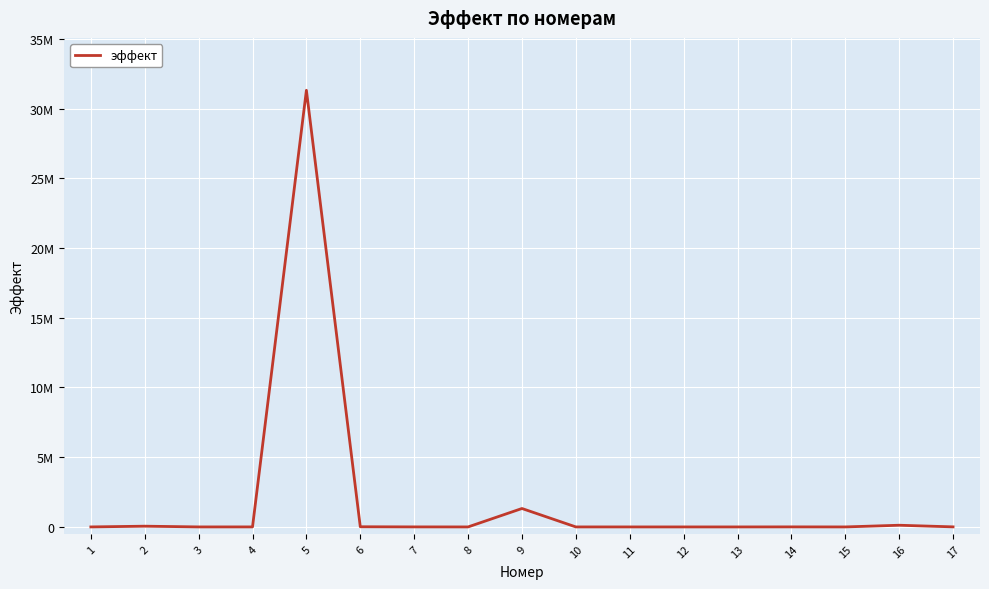

Reading left to right, list all the values displayed in this chart.

300	53223	500	1403	31311313	12122	2221	0	1321313	434	0	34	34	3434	34	121221	4242